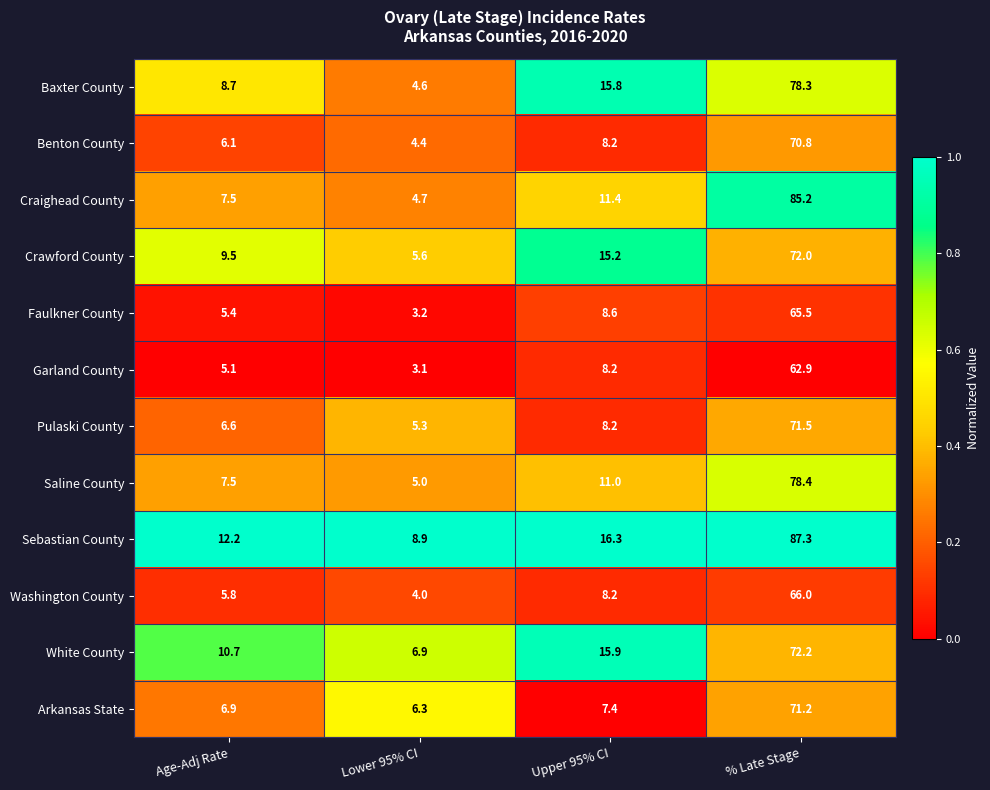

List the series in order of their peak value, highest first.

Sebastian County, Craighead County, Saline County, Baxter County, White County, Crawford County, Pulaski County, Arkansas State, Benton County, Washington County, Faulkner County, Garland County